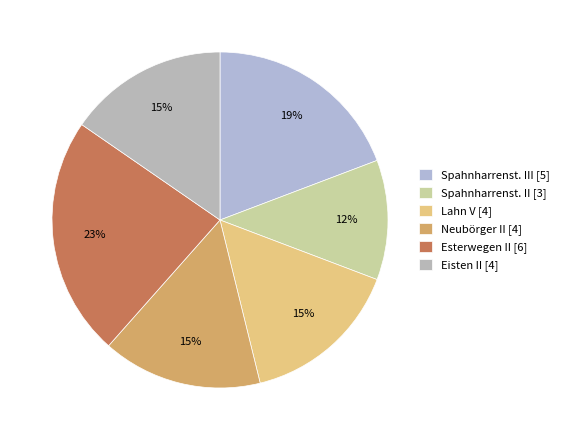

How many segments does this pie chart have?

6